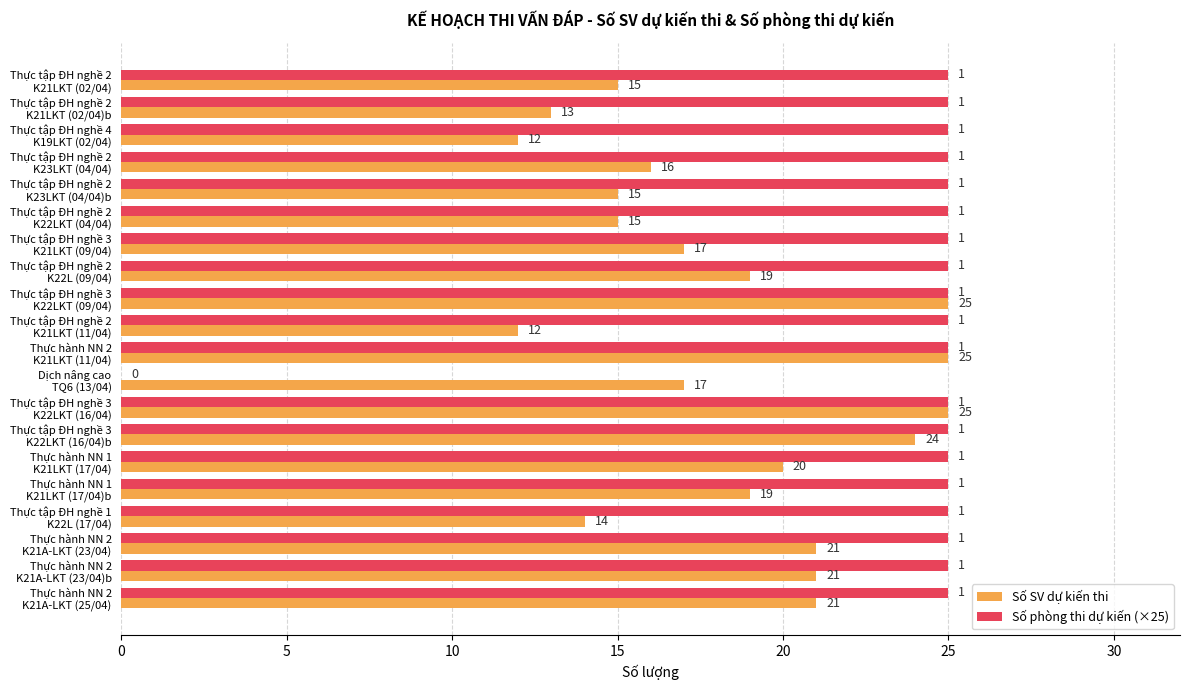

Which series has the largest total across all categories?

Số phòng thi dự kiến (×25)